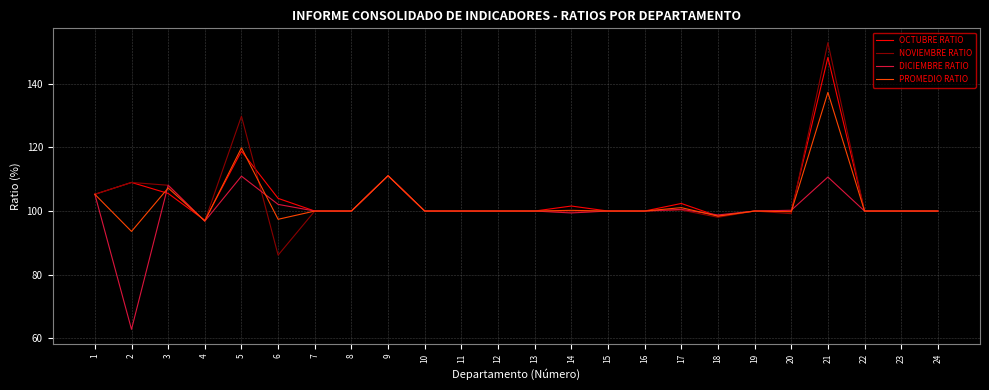

How many distinct data groups are displayed?

4